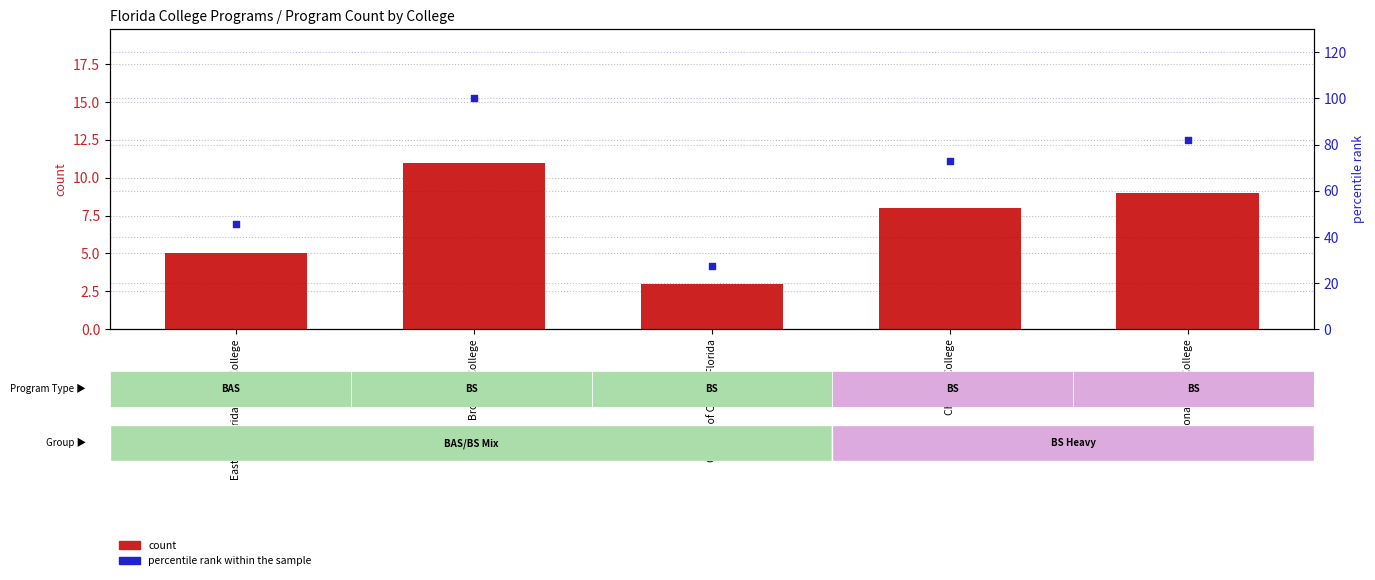

Is the value of percentile rank within the sample at Daytona State College greater than the value of count at Eastern Florida State College?

Yes